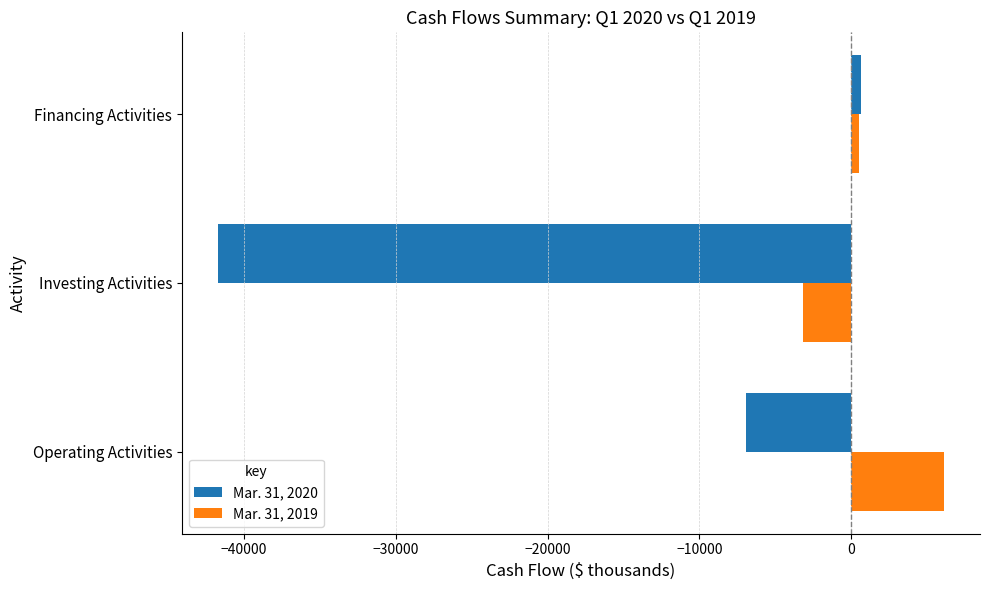

Which category has the highest value in the Mar. 31, 2019 series?

Operating Activities